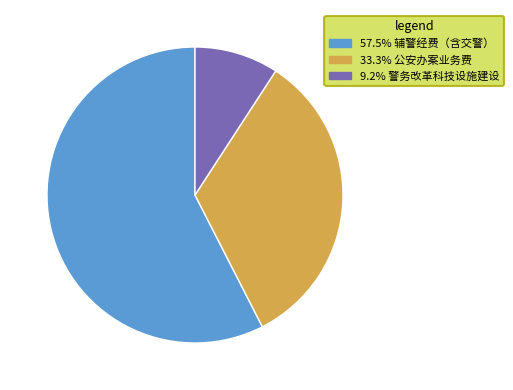

Is there a majority slice in this chart?

Yes